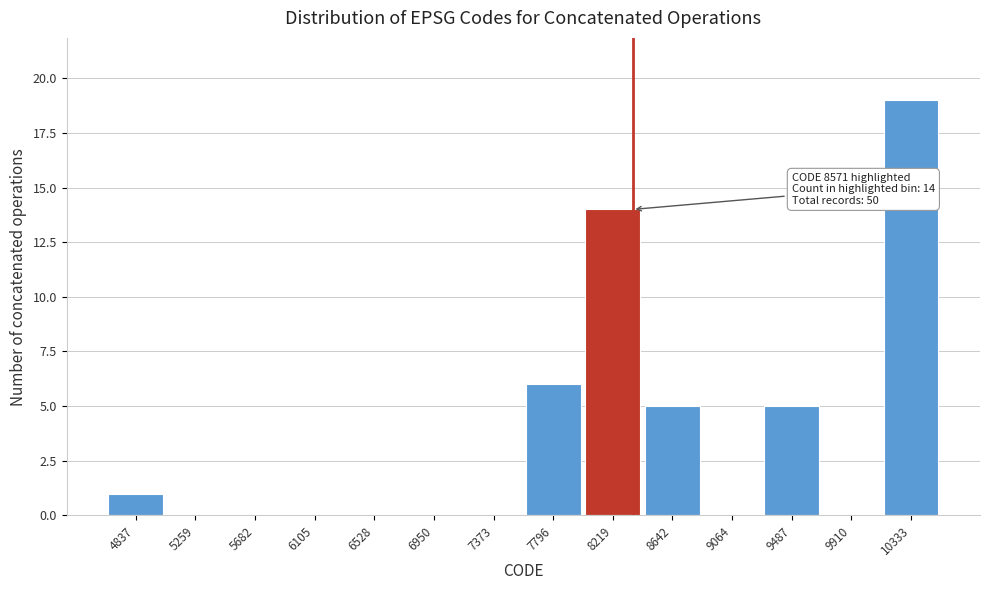

Reading left to right, list all the values displayed in this chart.

4837=1	5259=0	5682=0	6105=0	6528=0	6950=0	7373=0	7796=6	8219=14	8642=5	9064=0	9487=5	9910=0	10333=19